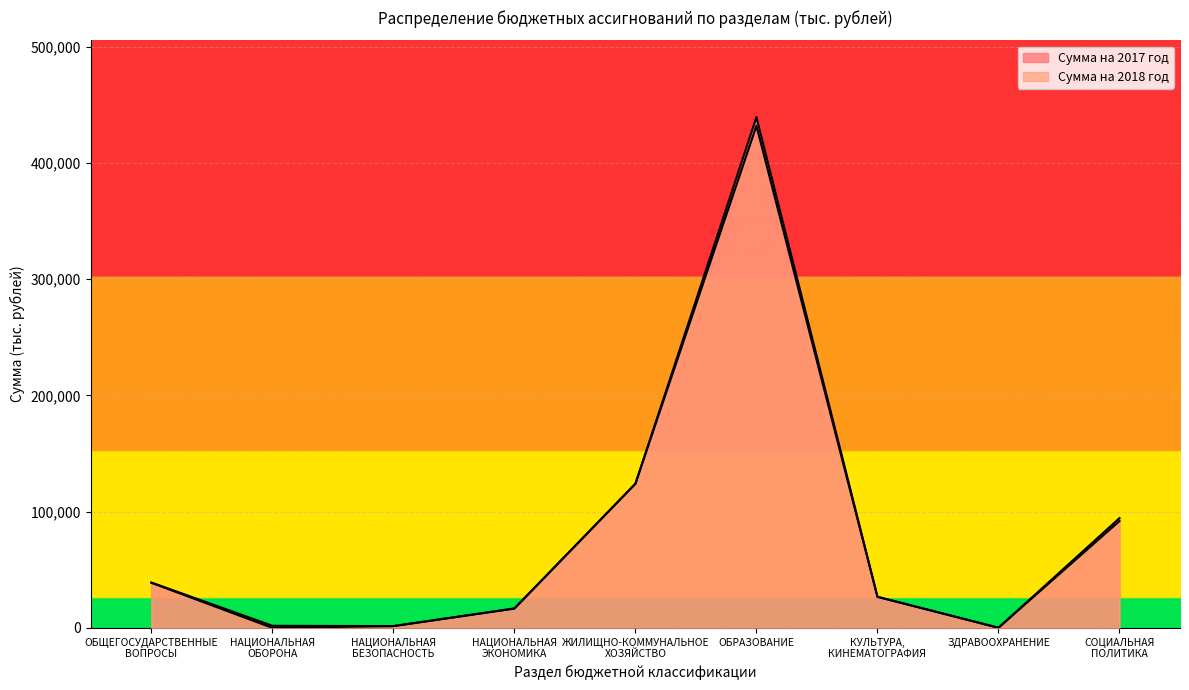

Is it true that Сумма на 2017 год equals 2553.7 at НАЦИОНАЛЬНАЯ
ОБОРОНА?

False